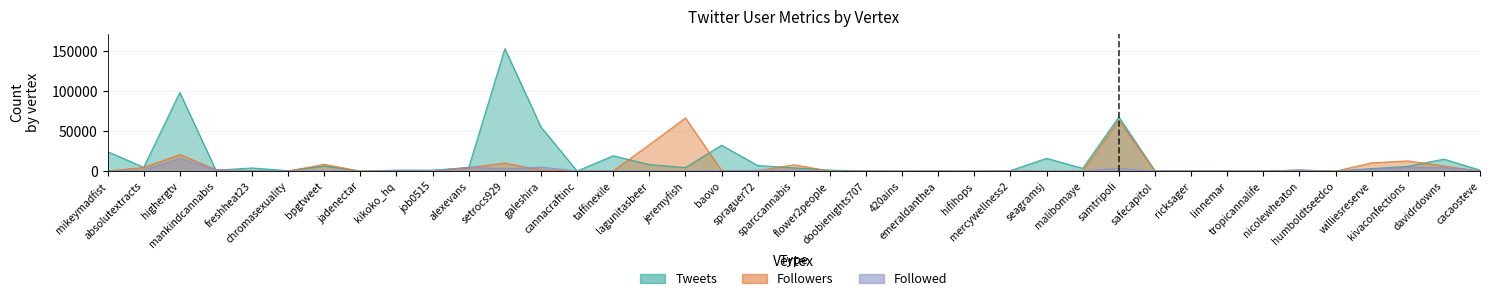

True or false: Tweets has more than 0 interior local peaks.

True